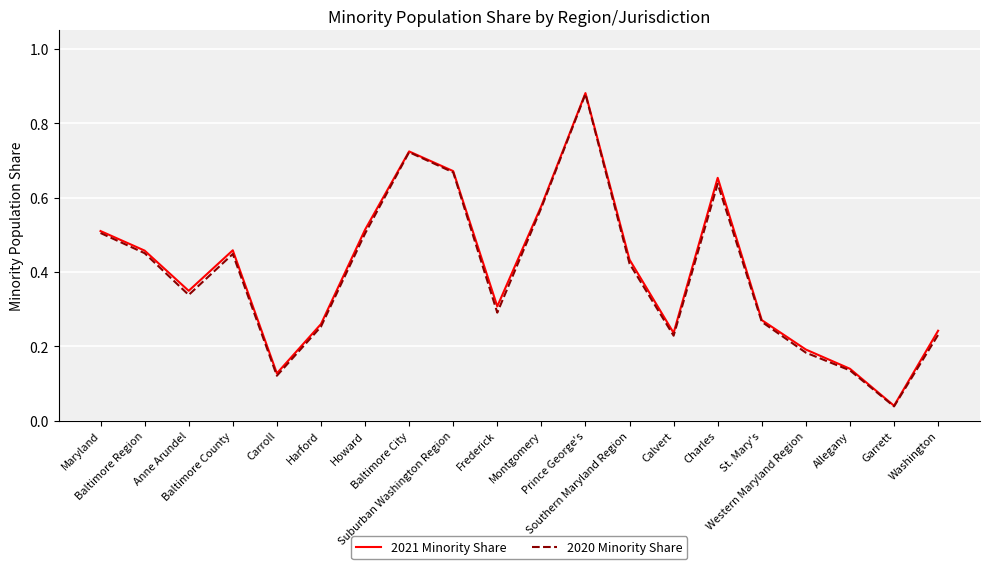

At Baltimore Region, list the series in order from largest to smallest.

2021 Minority Share, 2020 Minority Share